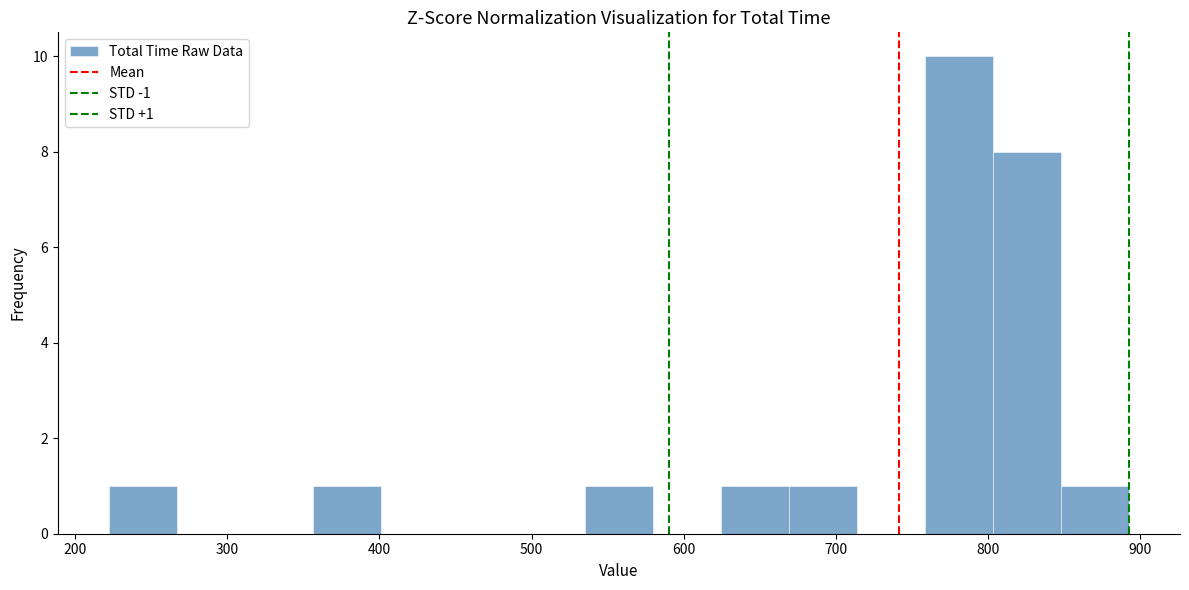

Which range on the x-axis has the tallest bar?

760 to 800